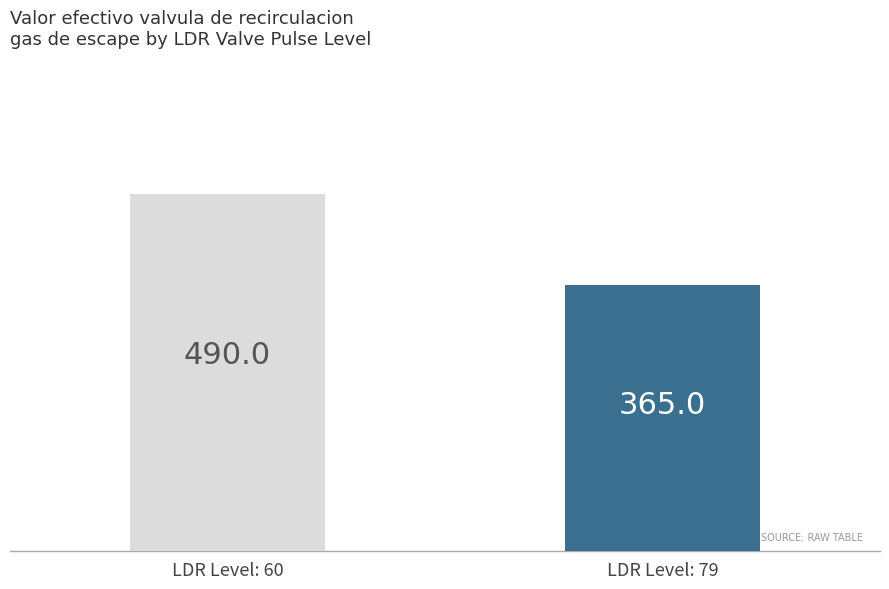

What is the change in value from LDR Level: 60 to LDR Level: 79?

-125